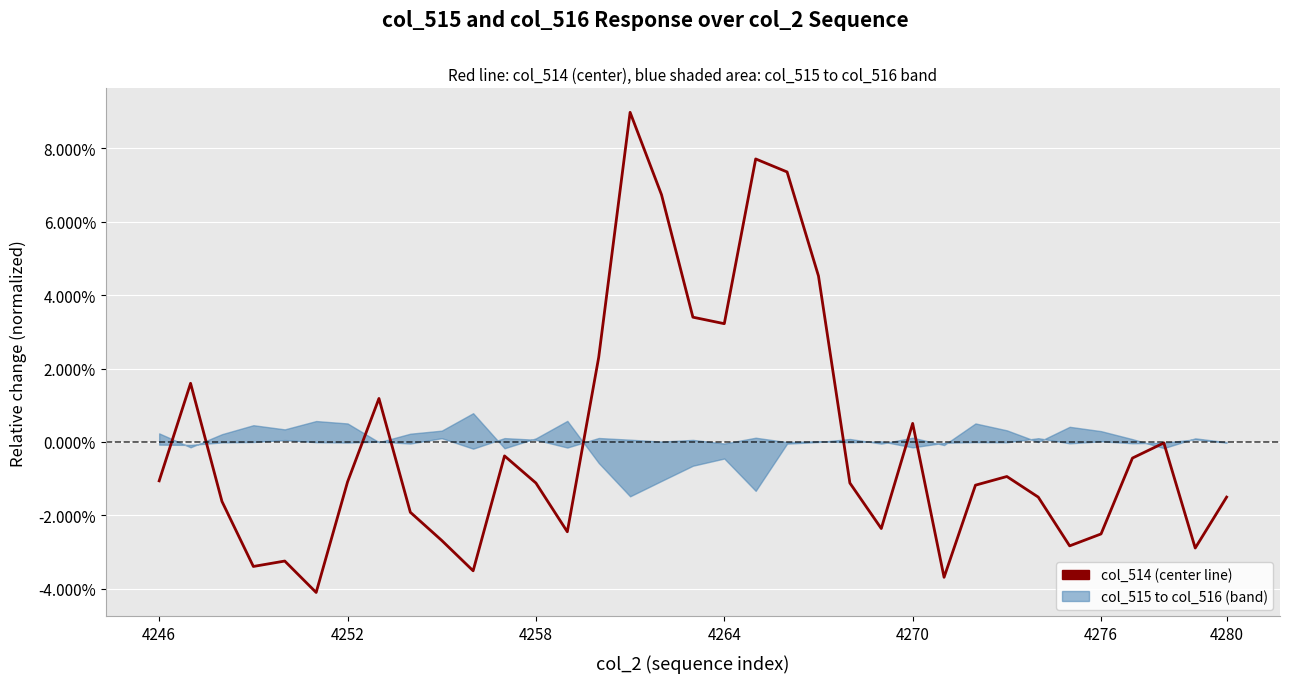

What is the value of the 21st point from the left?

0.1